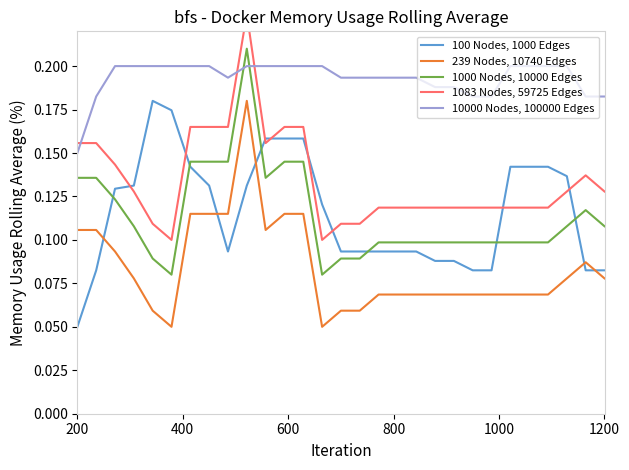

At which label is 100 Nodes, 1000 Edges closest to 0?

200